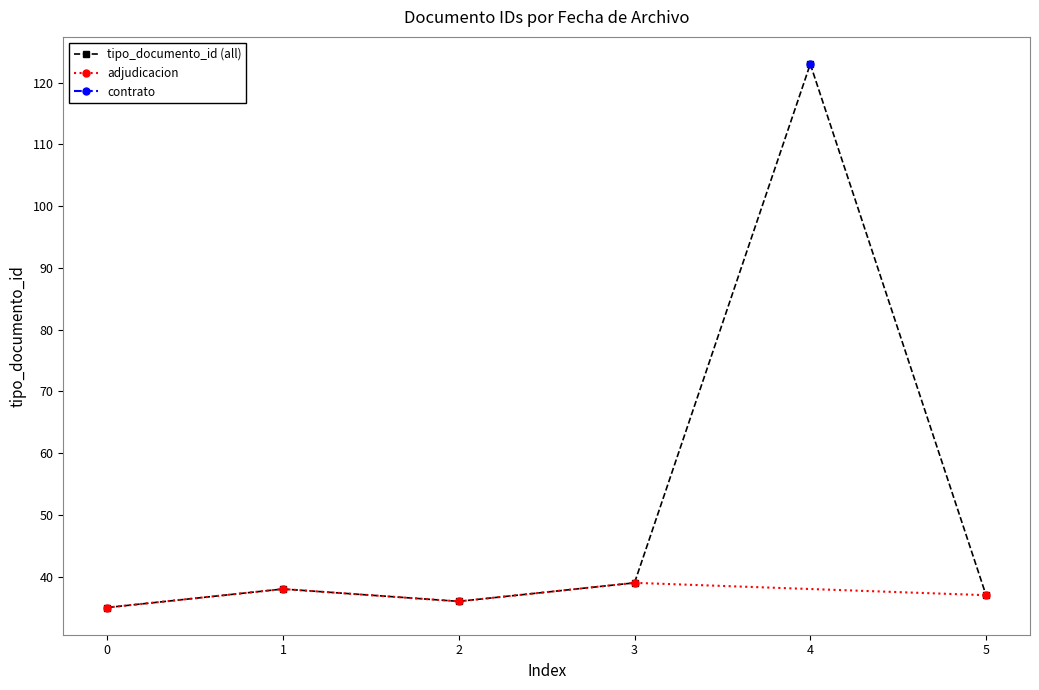

What is the value of the tipo_documento_id (all) point at the 6th from the left?

37